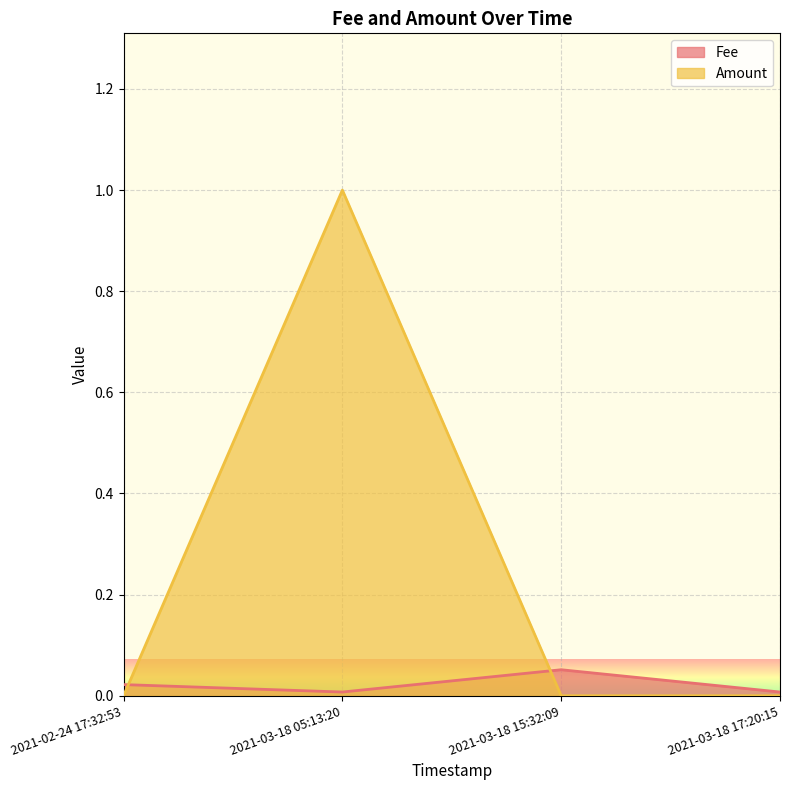

Where is Fee nearest to the value 0?

2021-03-18 17:20:15